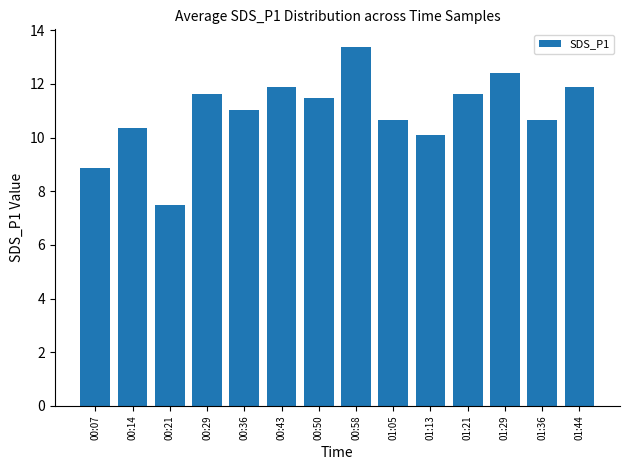

Which has a higher value, 01:44 or 00:21?

01:44